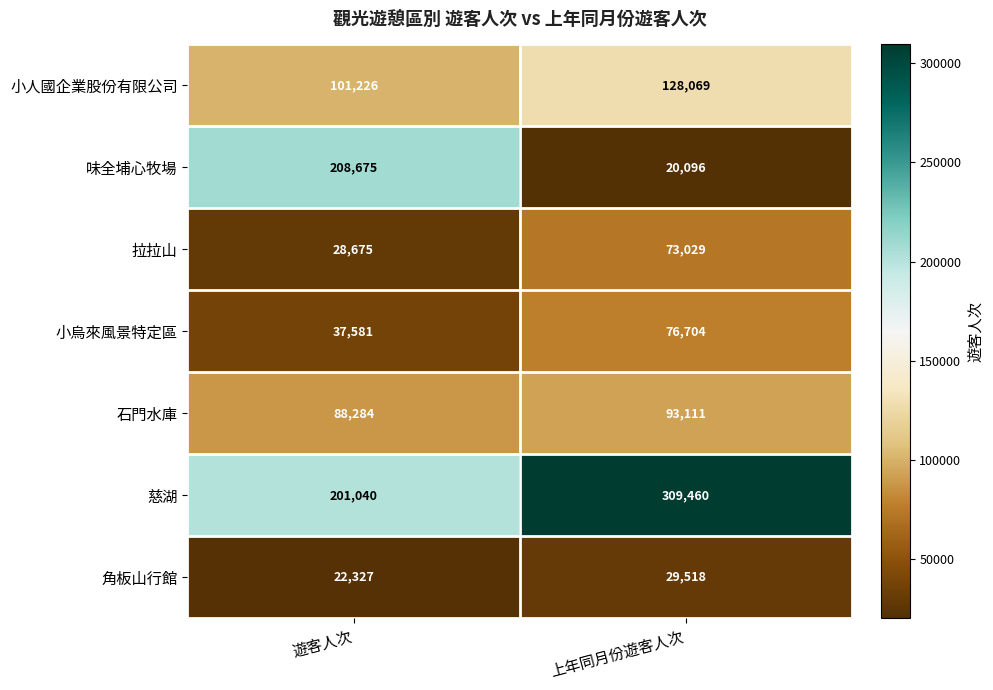

Between 遊客人次 and 上年同月份遊客人次, which series saw the biggest shift?

味全埔心牧場